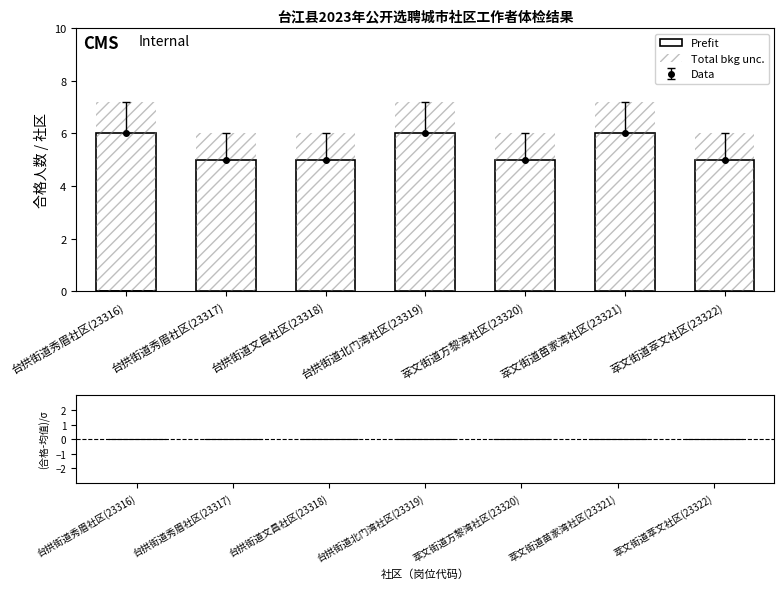

What is the difference between the Total bkg unc. values at 台拱街道秀眉社区(23316) and 台拱街道文昌社区(23318)?

1